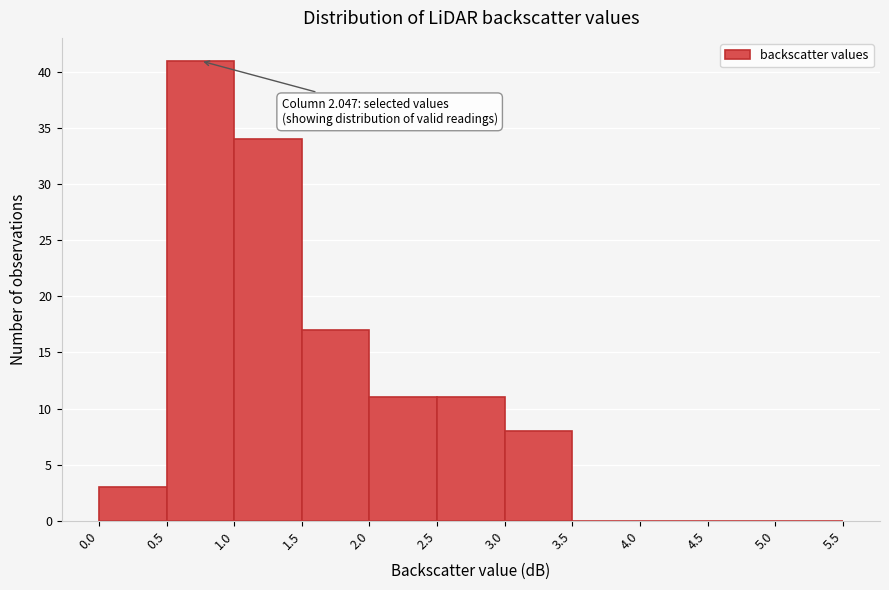

Which range on the x-axis has the tallest bar?

0.5 to 1.0